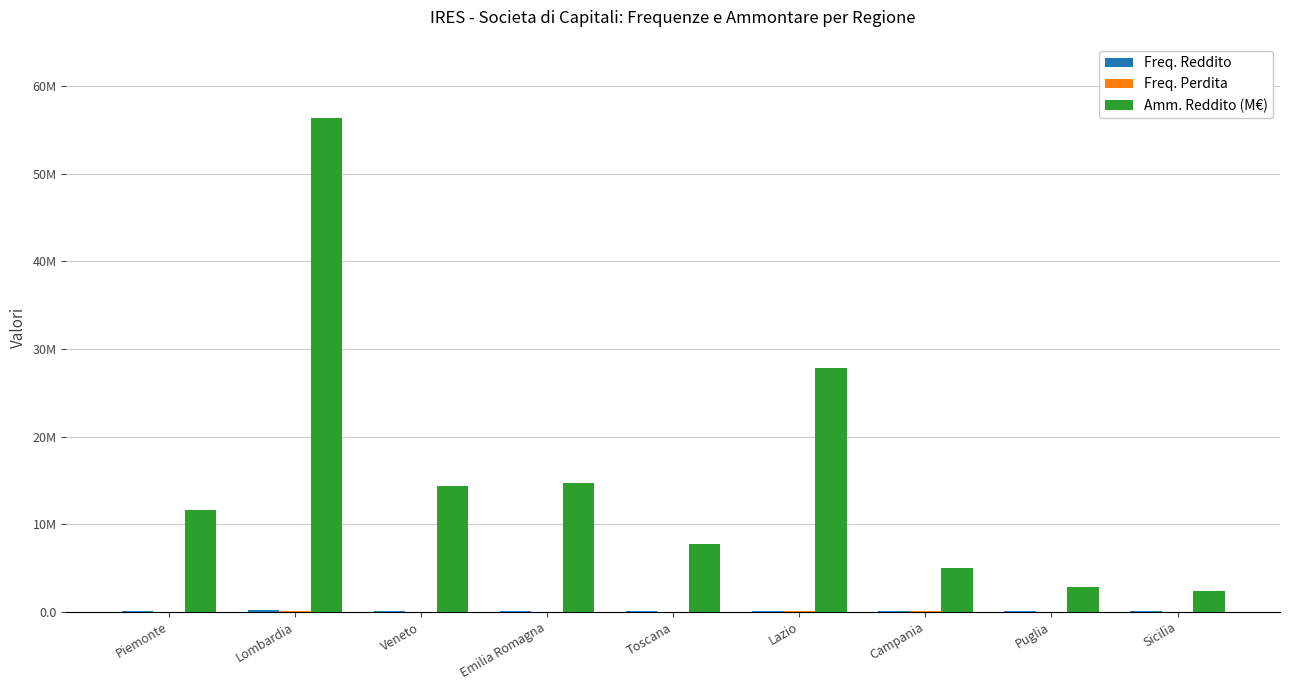

Reading left to right, list all the values displayed in this chart.

Freq. Reddito: 37297	146437	61577	57171	47531	94261	63172	35481	38590
Freq. Perdita: 14924	59689	23361	22820	21482	47379	26085	18925	20808
Amm. Reddito (M€): 11561370	56382556	14378226	14642894	7729187	27881603	5026869	2775426	2316799